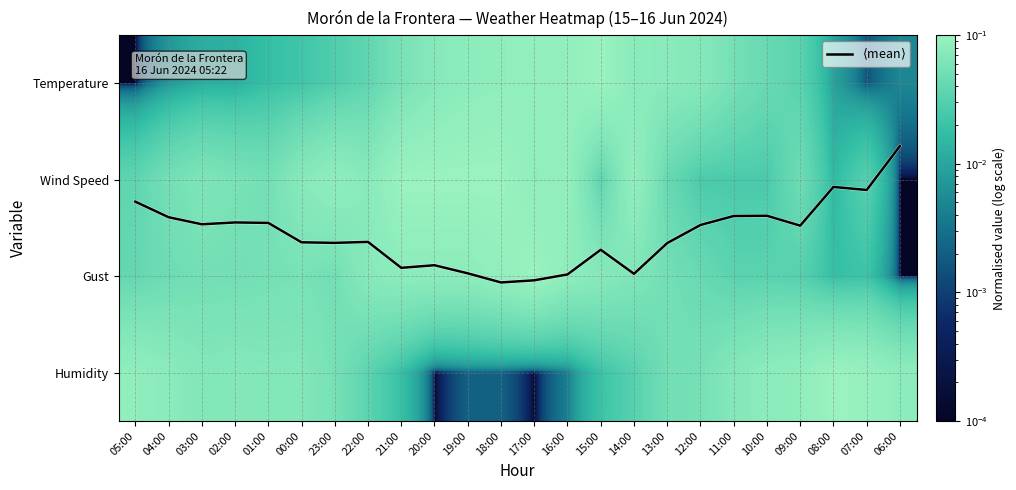

Rank the series at 15:00 from highest to lowest value.

$\langle$mean$\rangle$, Temperature, Gust, Wind Speed, Humidity